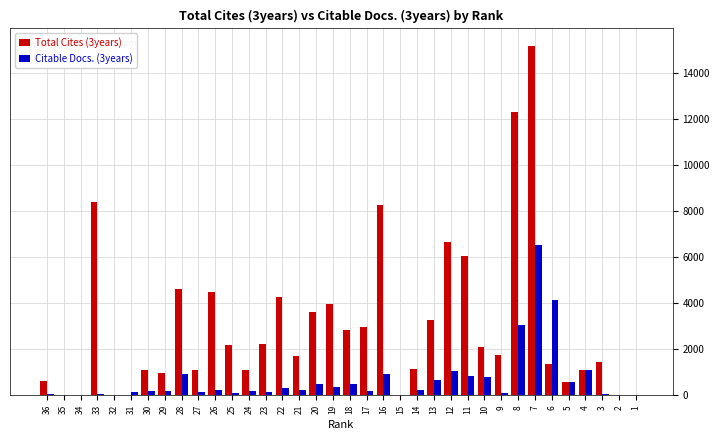

The Total Cites (3years) series shows 1751 at 9. True or false?

True